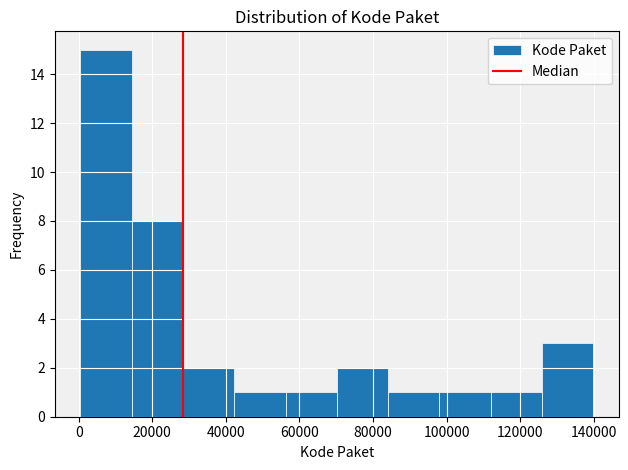

Which range on the x-axis has the tallest bar?

0 to 14000